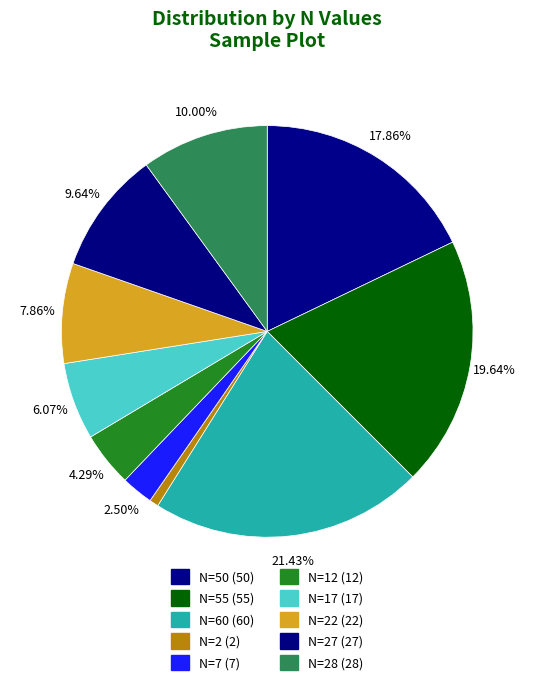

To the nearest percent, what is the combined percentage of N=12 and N=27?

14%